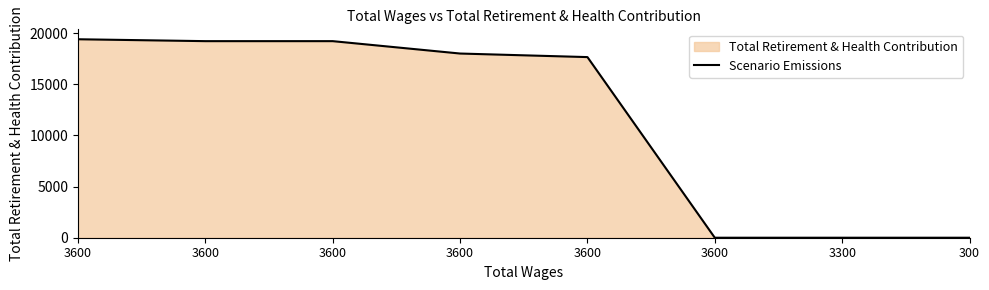

How many distinct data groups are displayed?

1